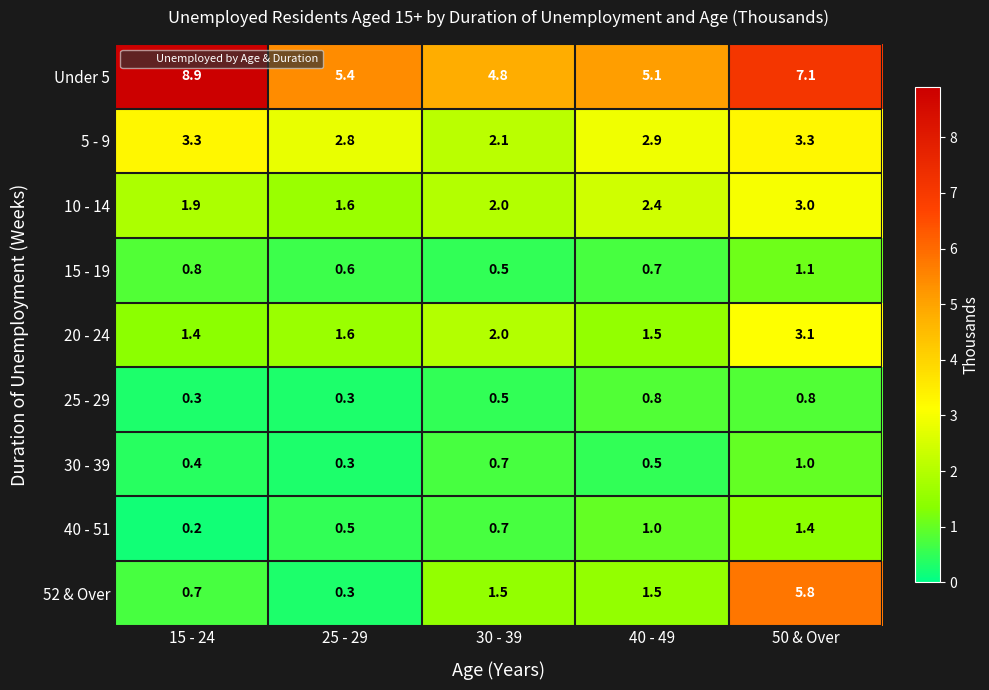

Is it true that Under 5 equals 2.6 at 15 - 24?

False